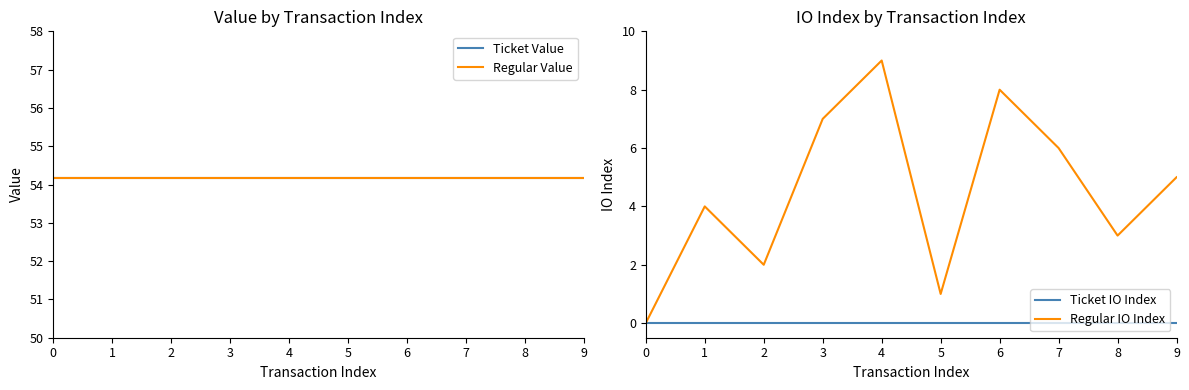

At which category is the sum across all series the highest?

4